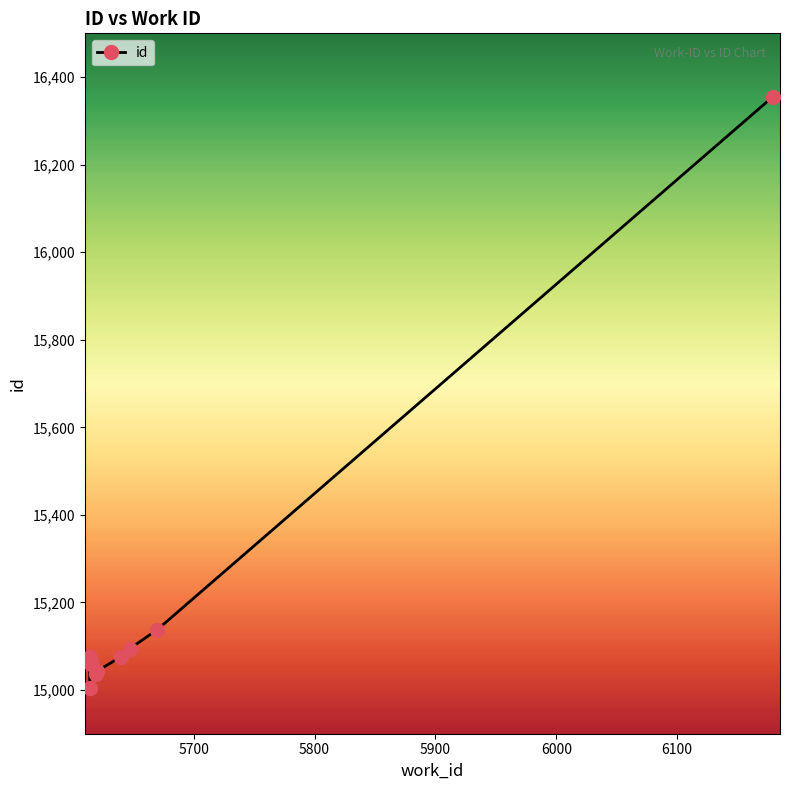

How many data points are less than 15075?

5